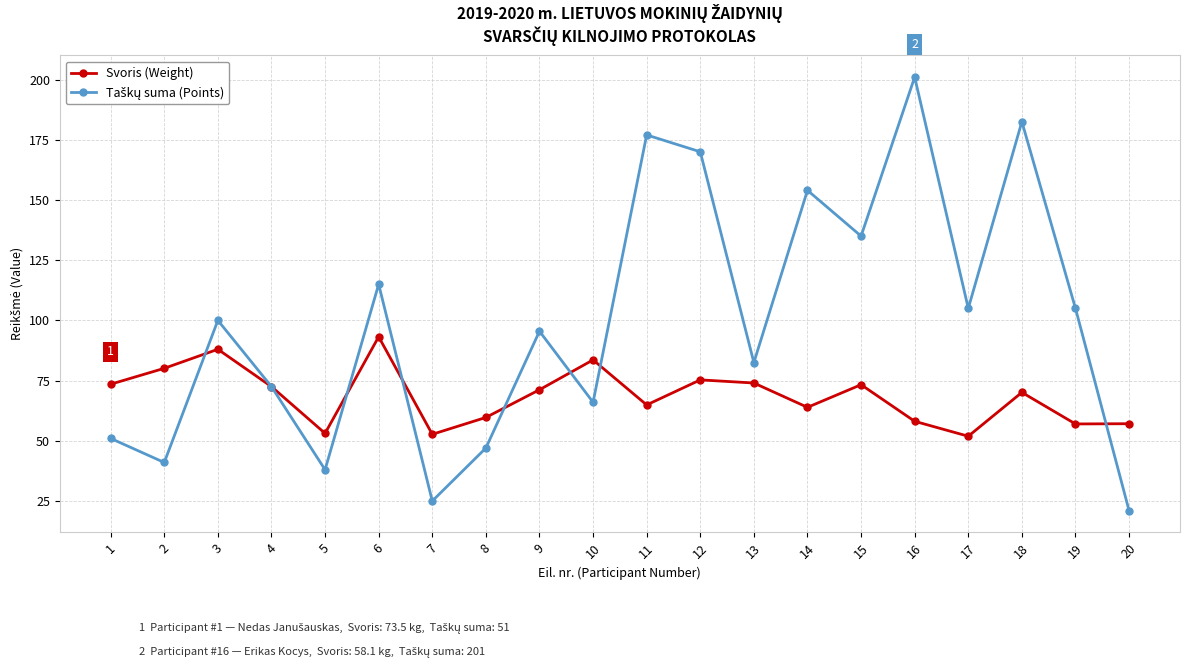

The value of Svoris (Weight) at 1 is 73.5. True or false?

True